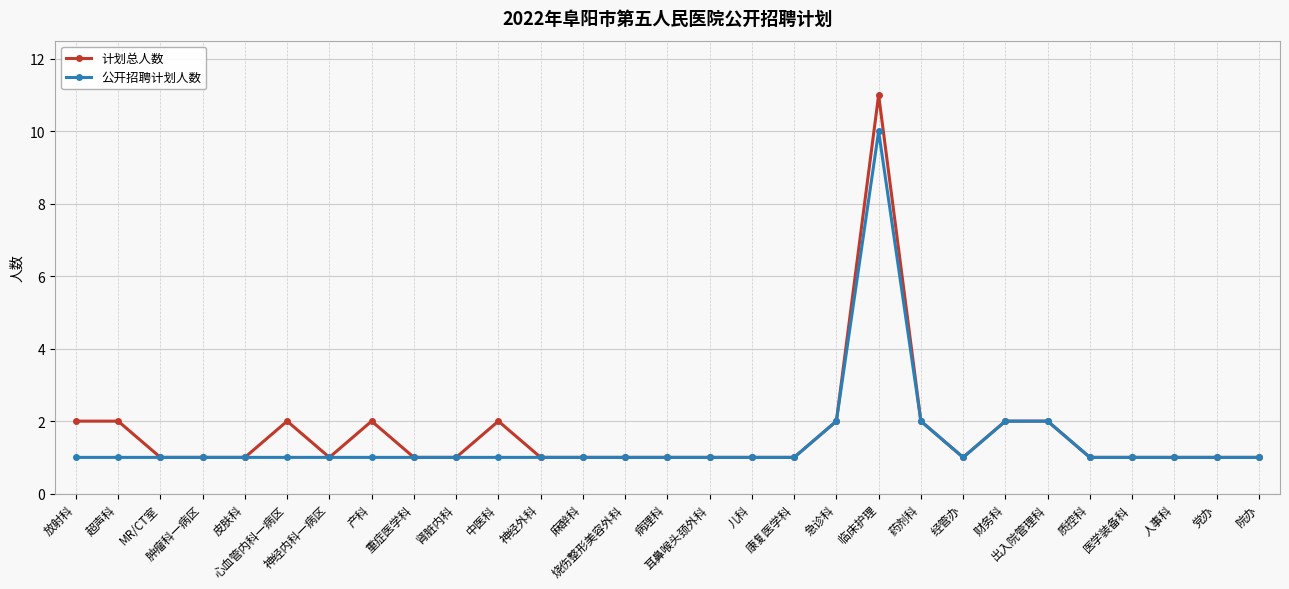

What is the highest value of the 计划总人数 series?

11